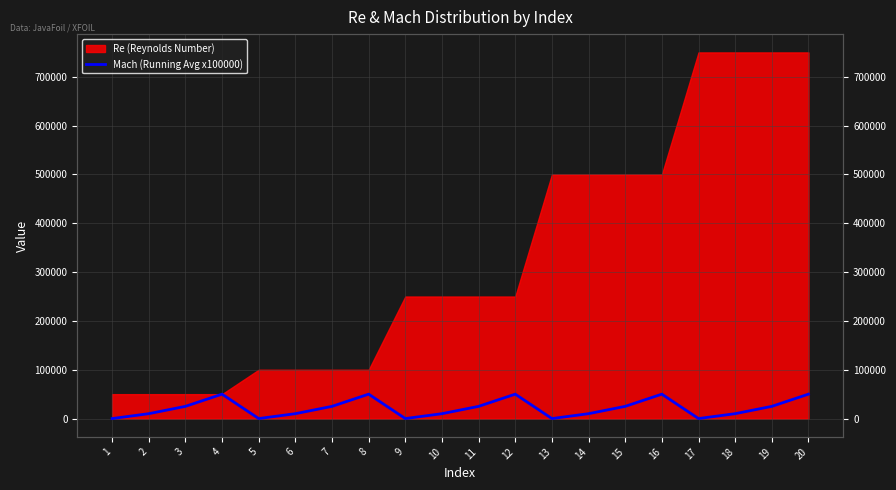

Is it true that the value at 15 is 25000?

True